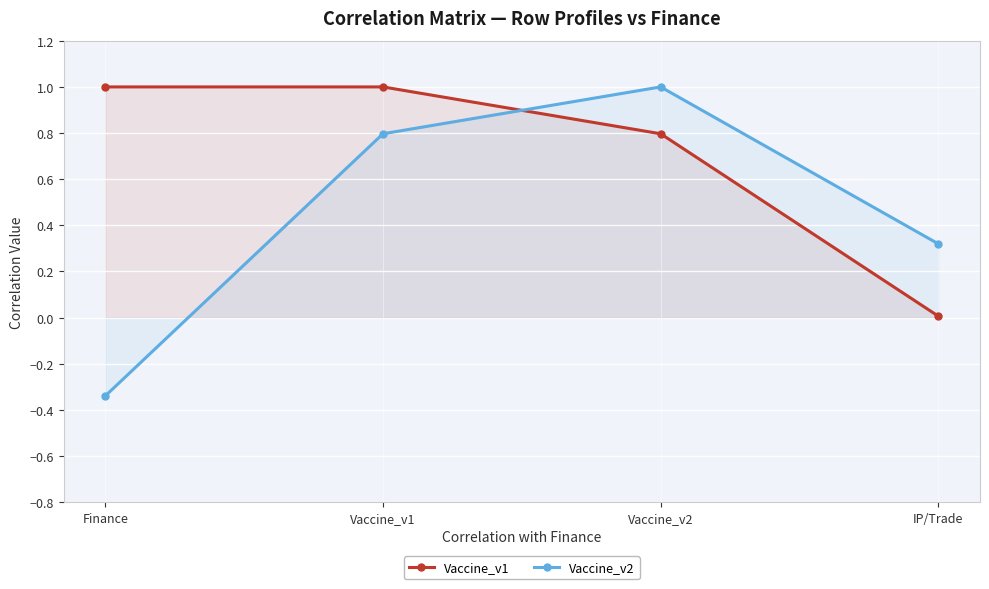

Does the chart display data point markers on the line(s)?

Yes